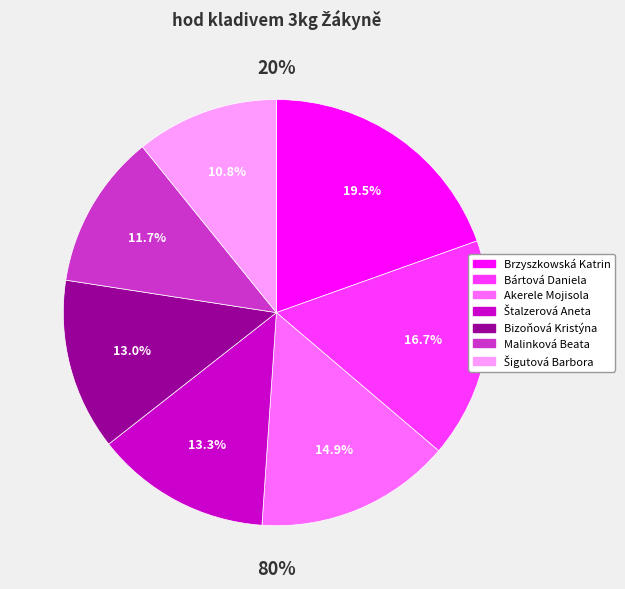

What is the smallest slice in the pie chart?

Šigutová Barbora